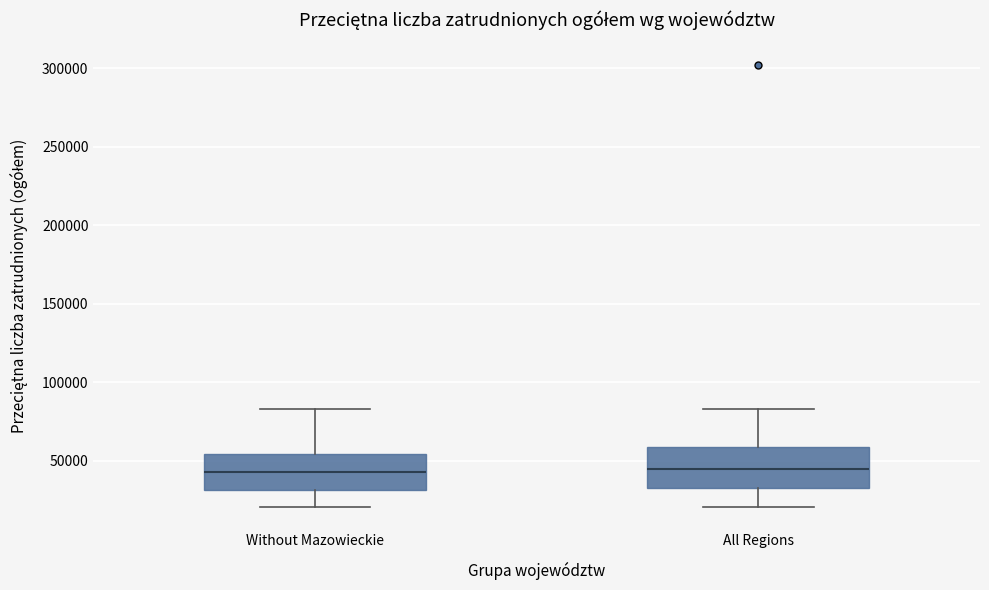

Where does the median line of the box for Without Mazowieckie sit on the y-axis? The values are not printed on the chart, so give them approximately, as read against the axis.

45000